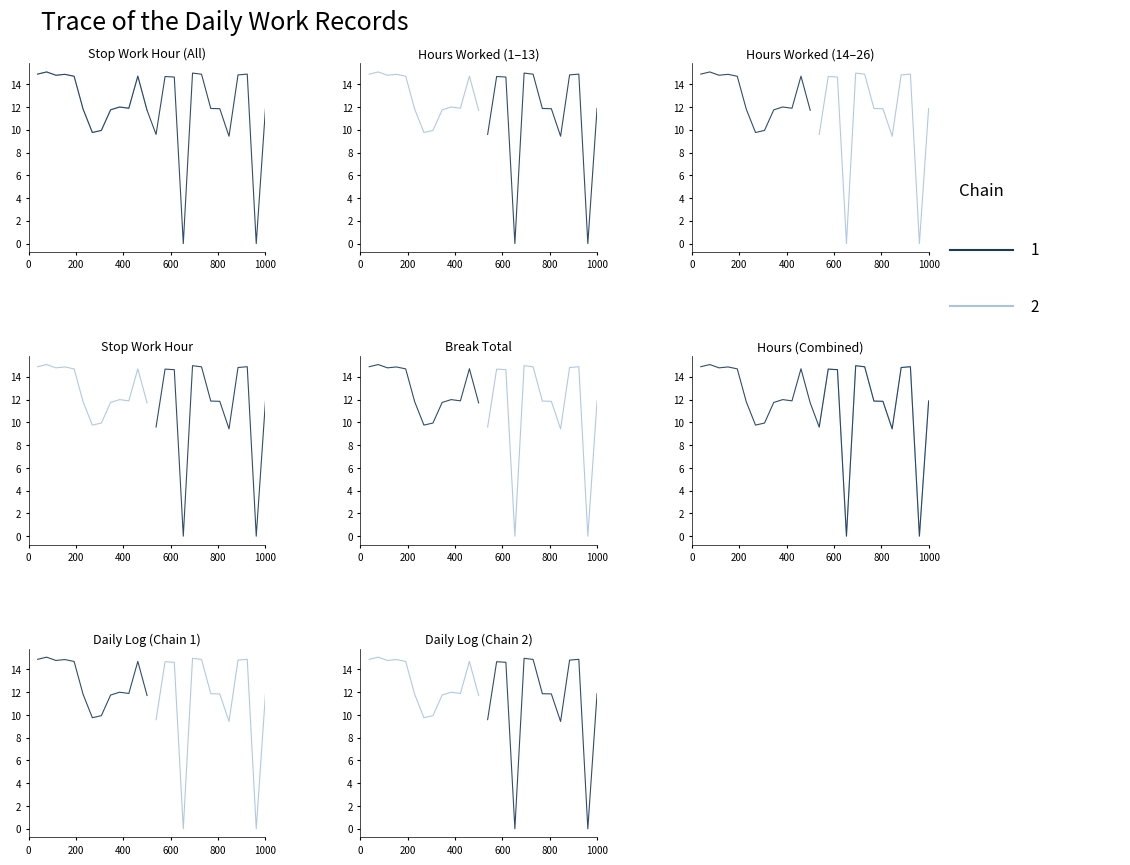

Which category has the highest value across all series?

2